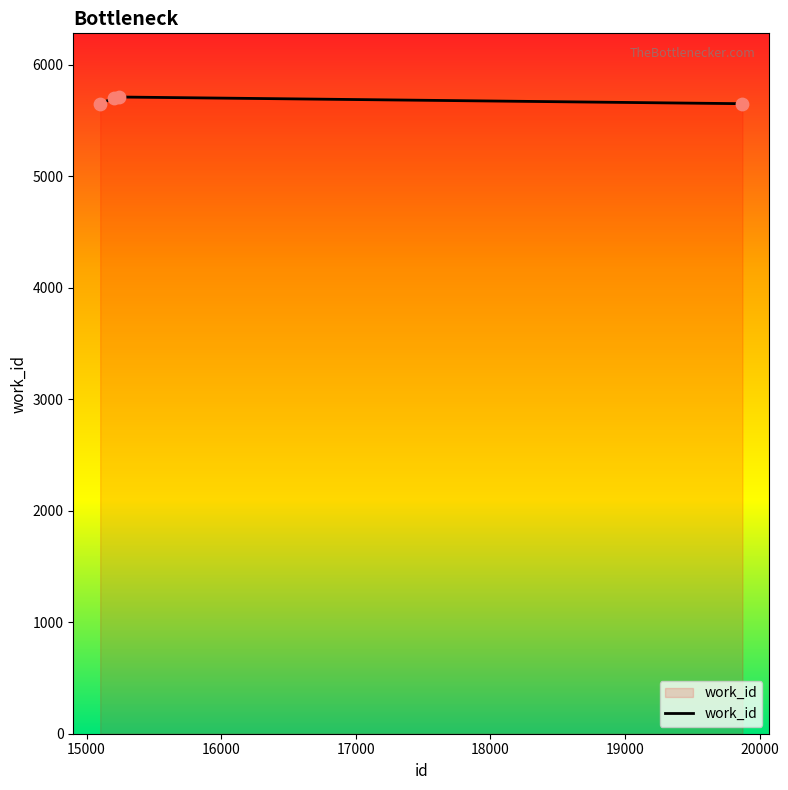

What is the maximum value shown in the chart?

5710